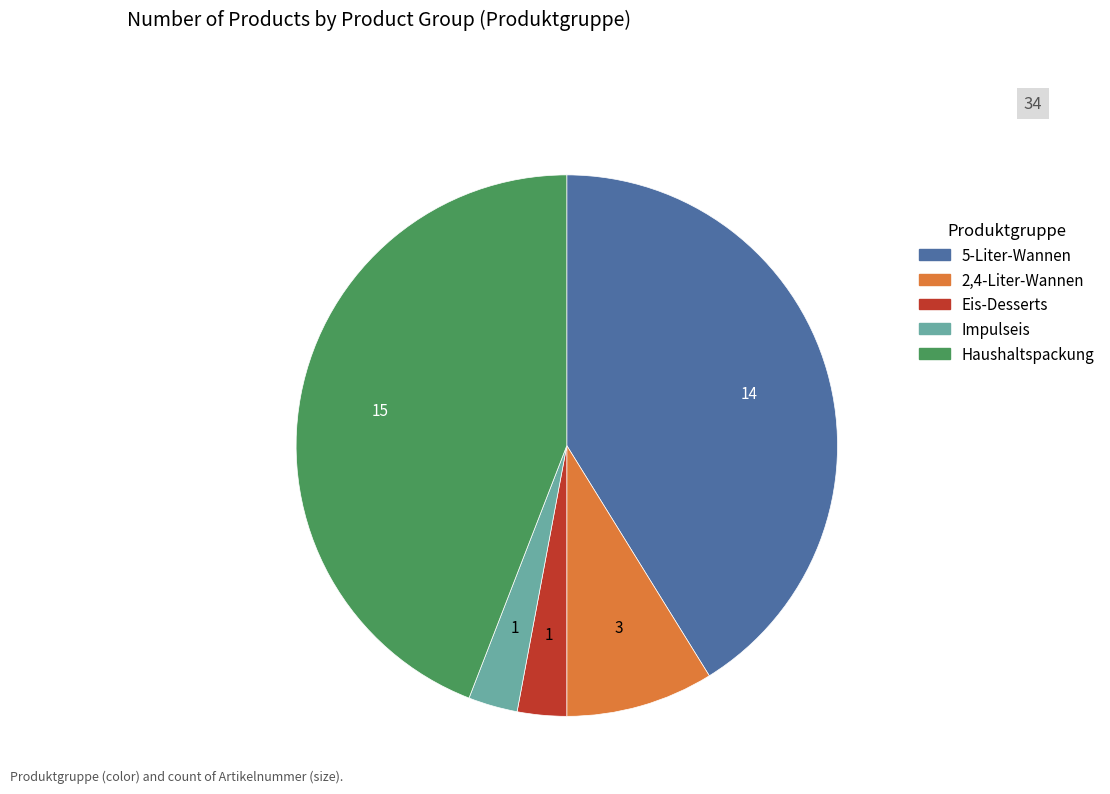

How many slices are in this pie chart?

5